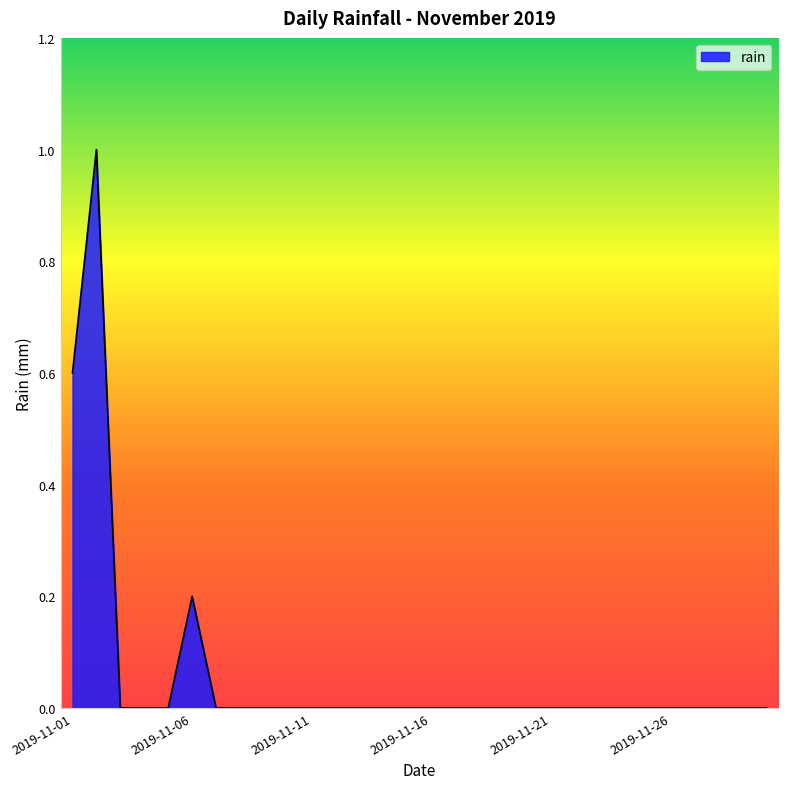

What is the difference between the second highest and second lowest values?

0.6